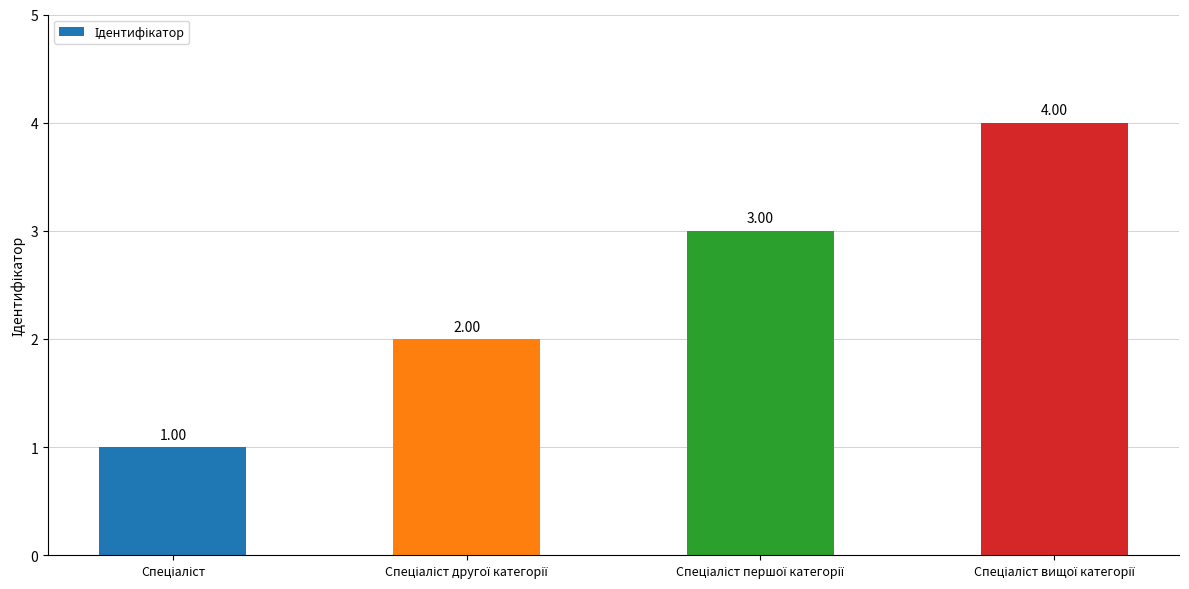

What is the difference between the maximum and minimum values?

3